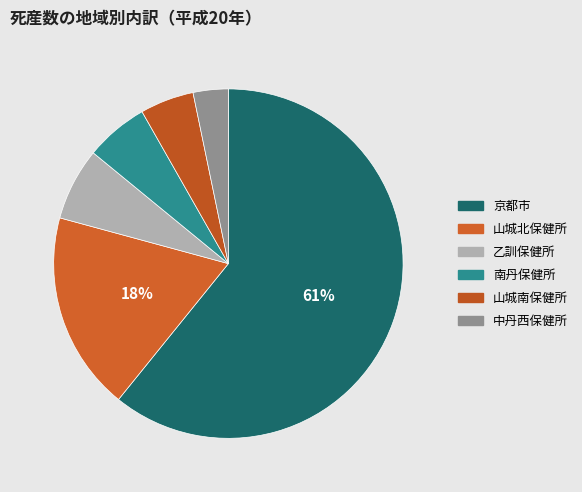

Does any single category account for the majority?

Yes